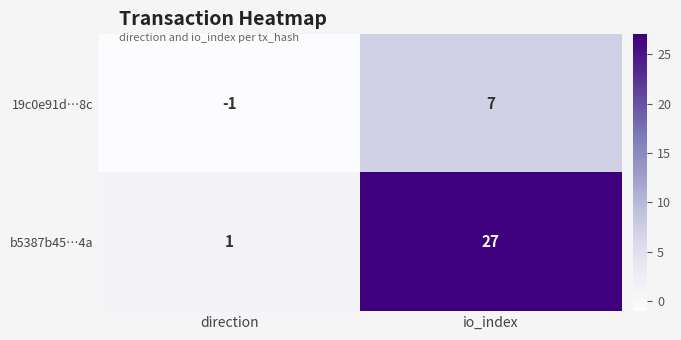

List the series in order of their overall mean, lowest first.

19c0e91d…8c, b5387b45…4a